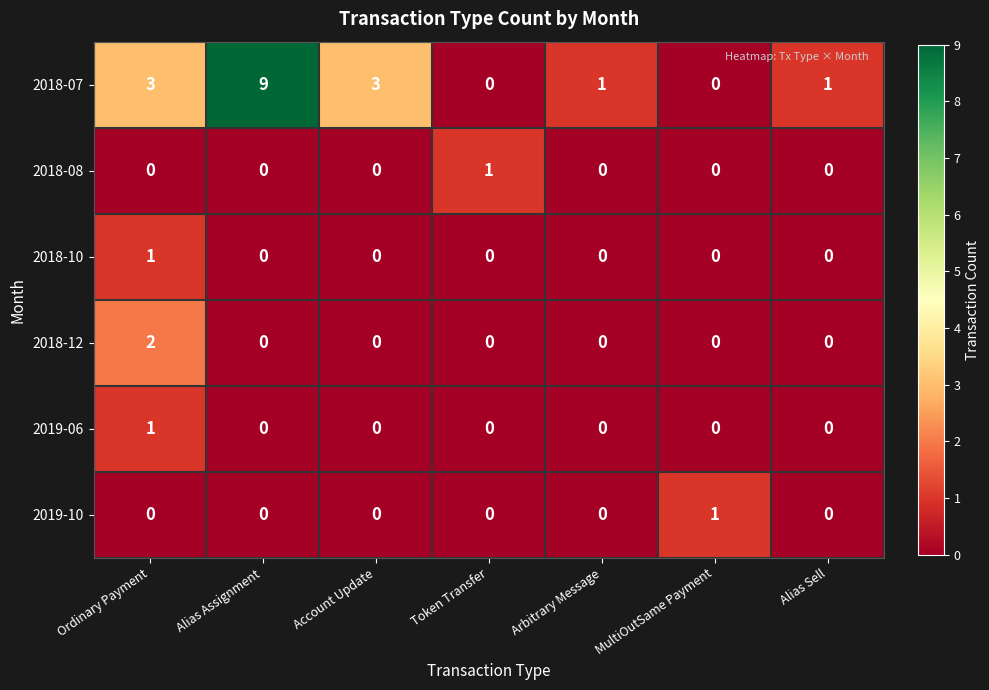

True or false: 2019-06 has a value of 0 at Account Update.

True